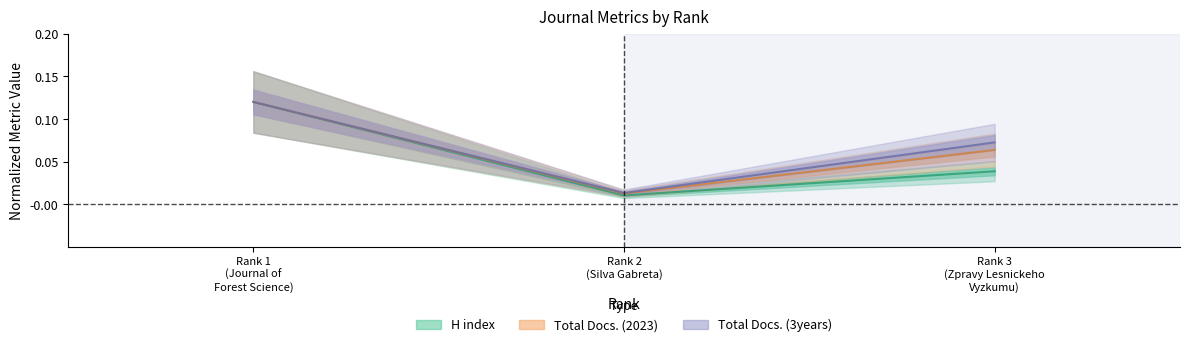

How many lines are shown in the chart?

3